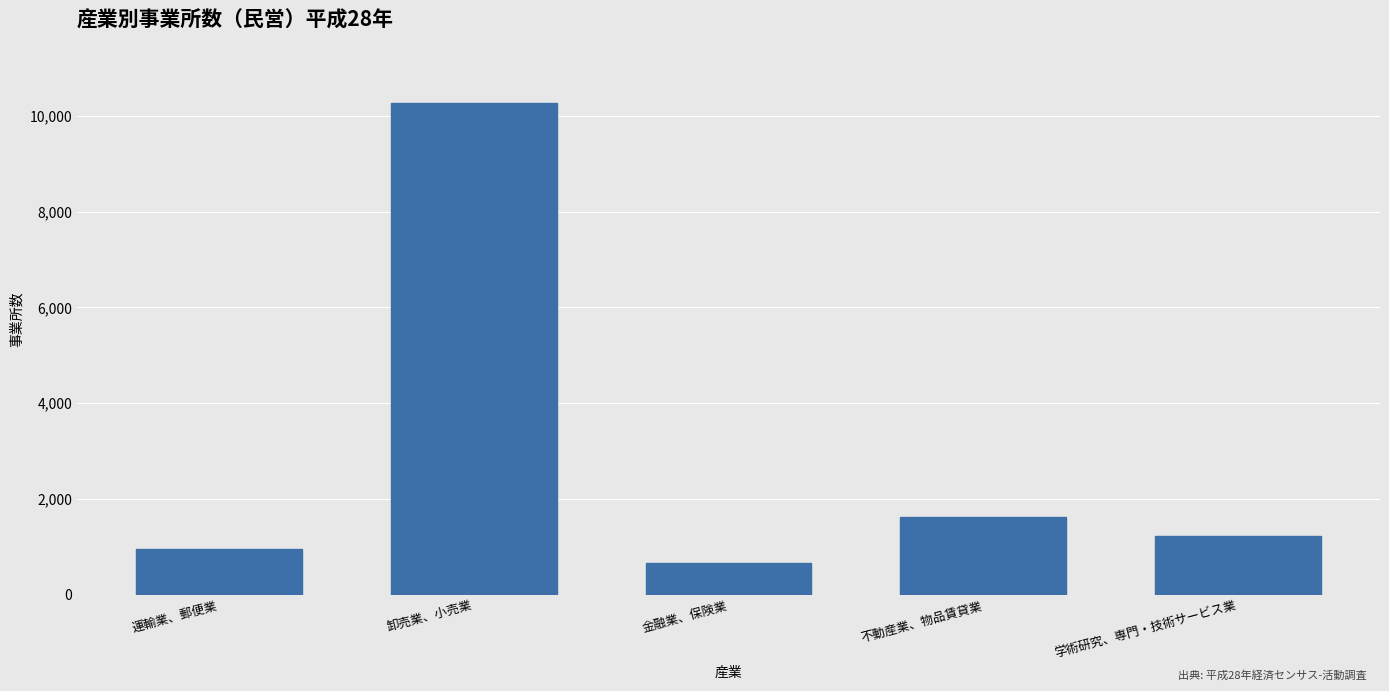

Reading right to left, what are all the values shown in this chart?

1225	1629	666	10278	954